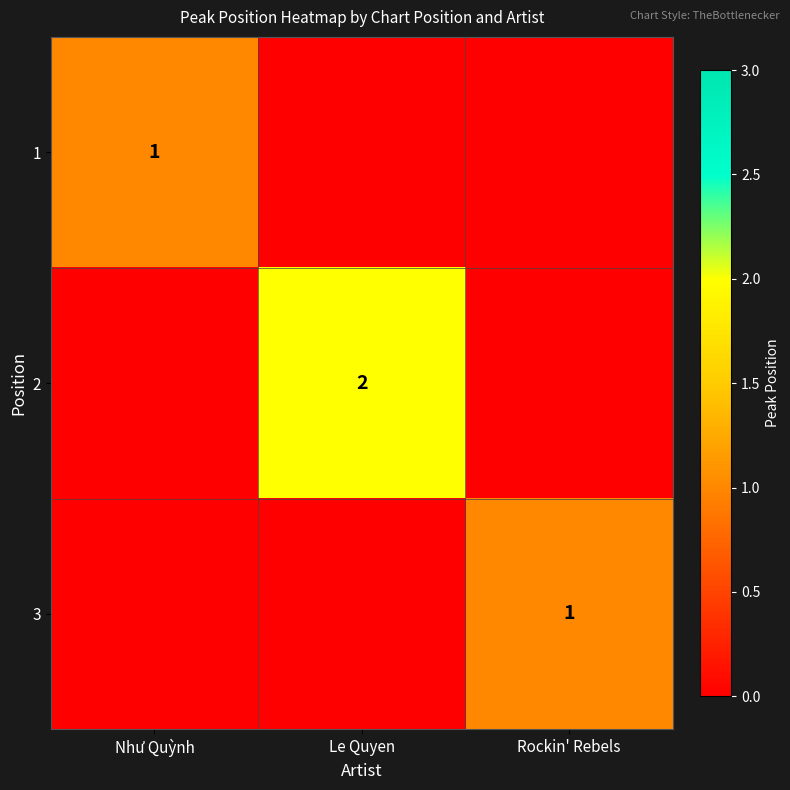

Is it true that 3 equals 1 at Rockin' Rebels?

True